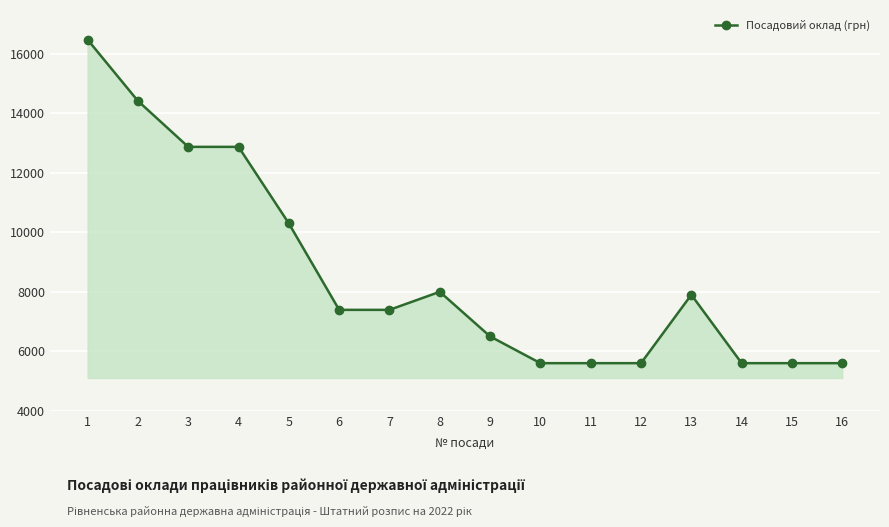

Does the chart have visible grid lines?

Yes